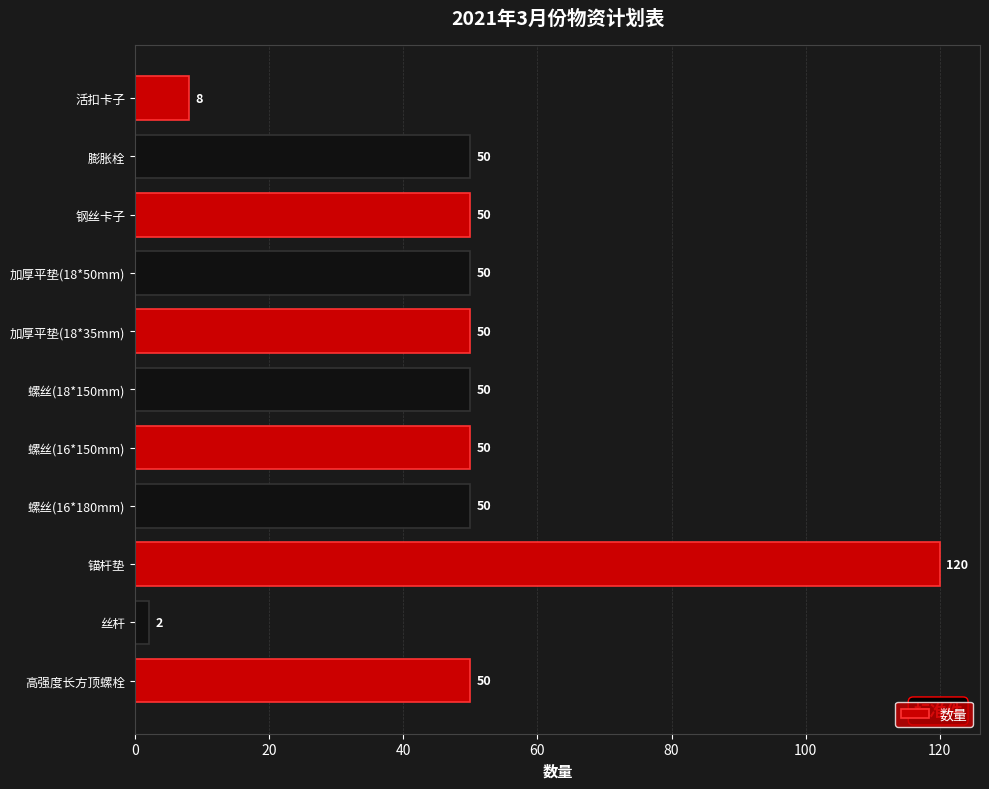

The chart shows a value of 11 at 膨胀栓. True or false?

False